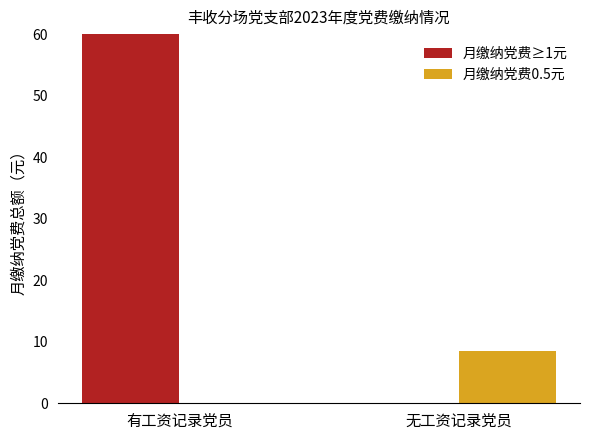

Which series changed the most between 有工资记录党员 and 无工资记录党员?

月缴纳党费≥1元